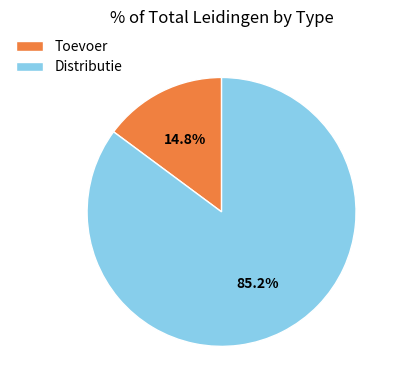

To the nearest percent, what is the difference between the Distributie and Toevoer slice percentages?

70%